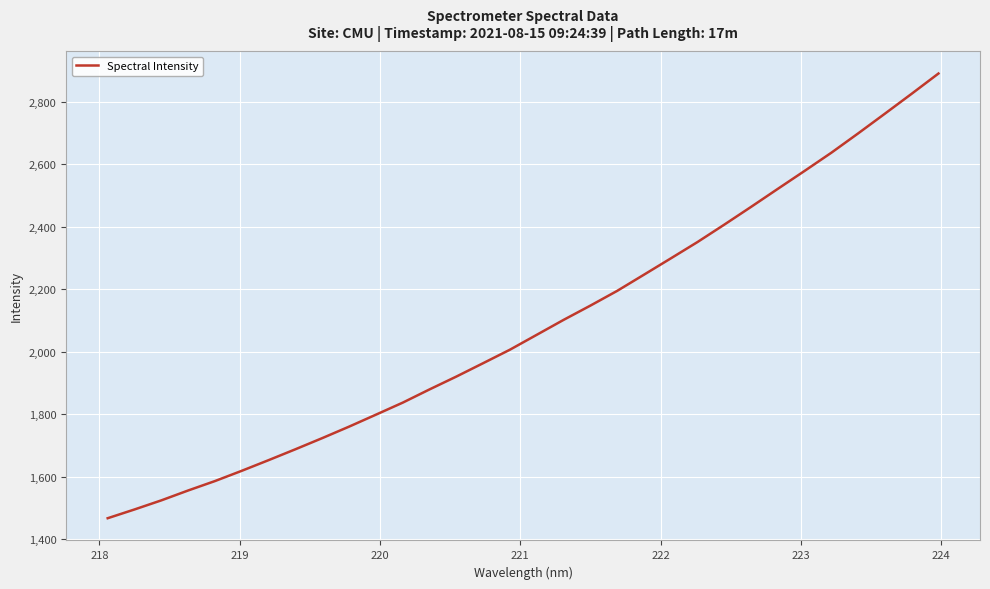

Does the chart have visible grid lines?

Yes